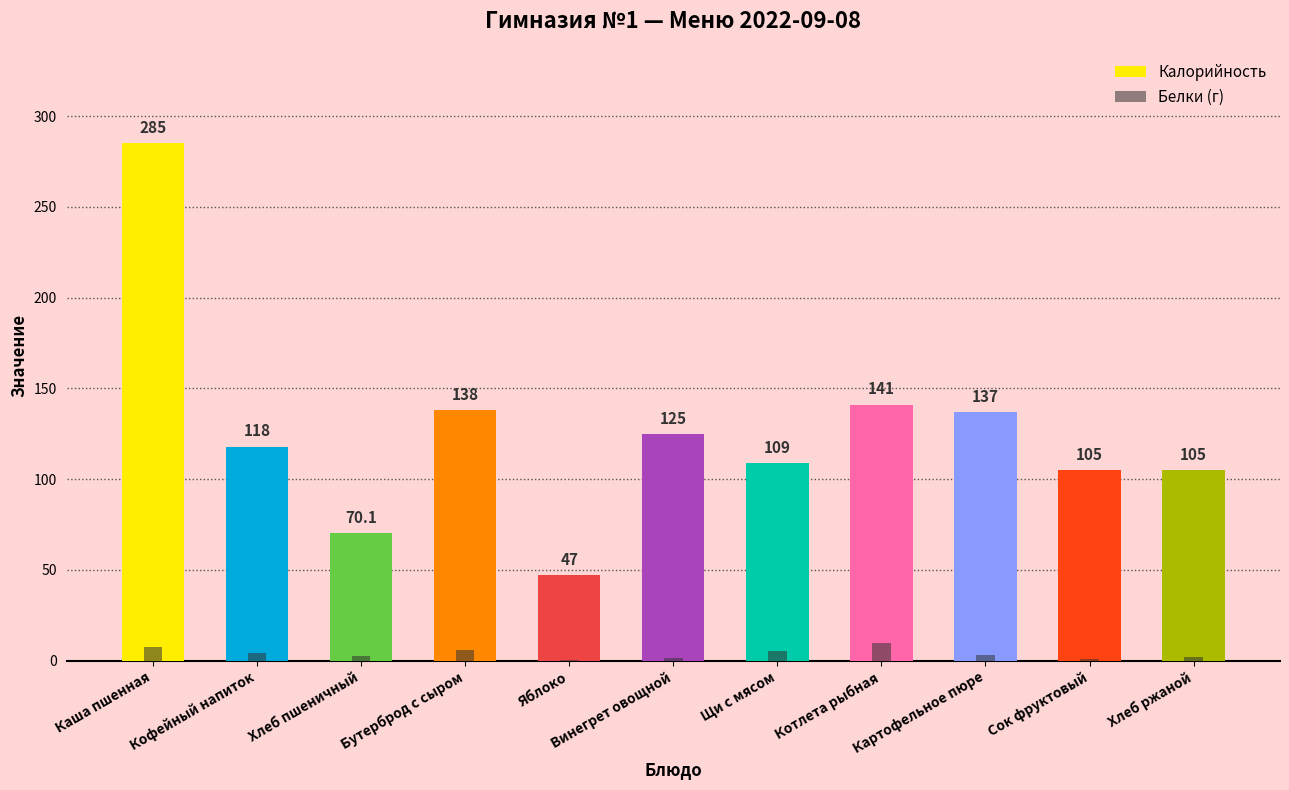

Is the value of Калорийность at Хлеб пшеничный greater than the value of Белки (г) at Хлеб пшеничный?

Yes